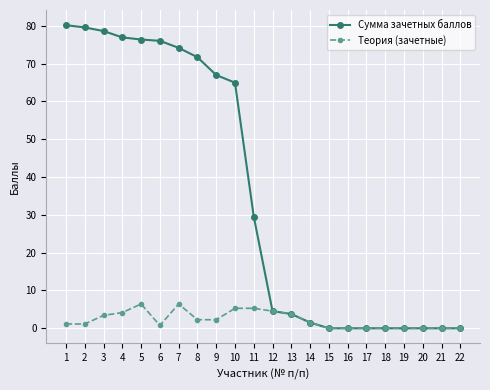

Read the Теория (зачетные) value at 4.

4.2